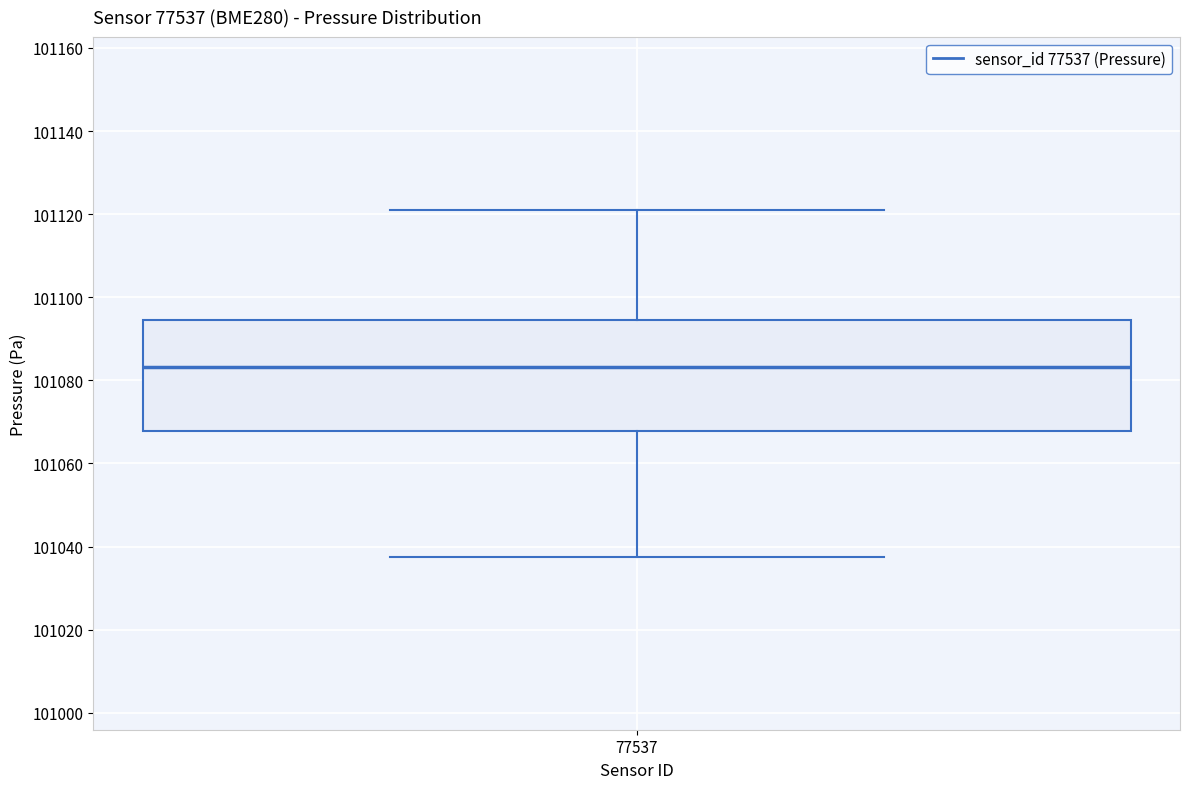

Where does the median line of the box at x = 77537 sit on the y-axis? The values are not printed on the chart, so give them approximately, as read against the axis.

101084